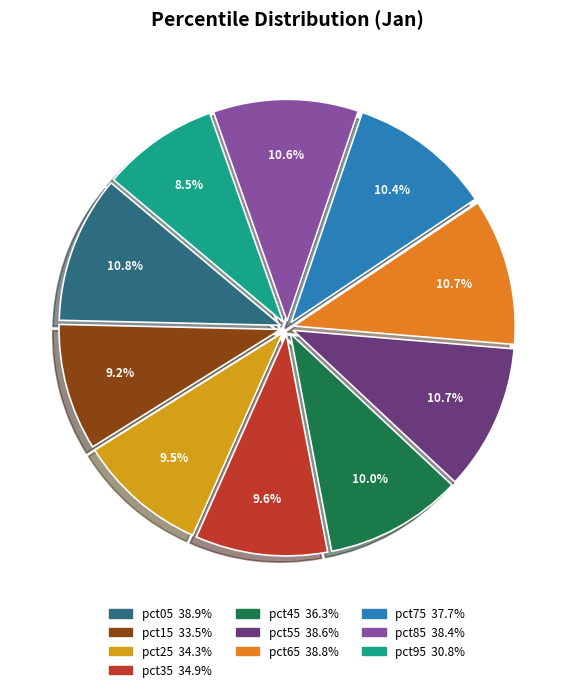

Do pct65 and pct25 together represent more than half of the pie?

No